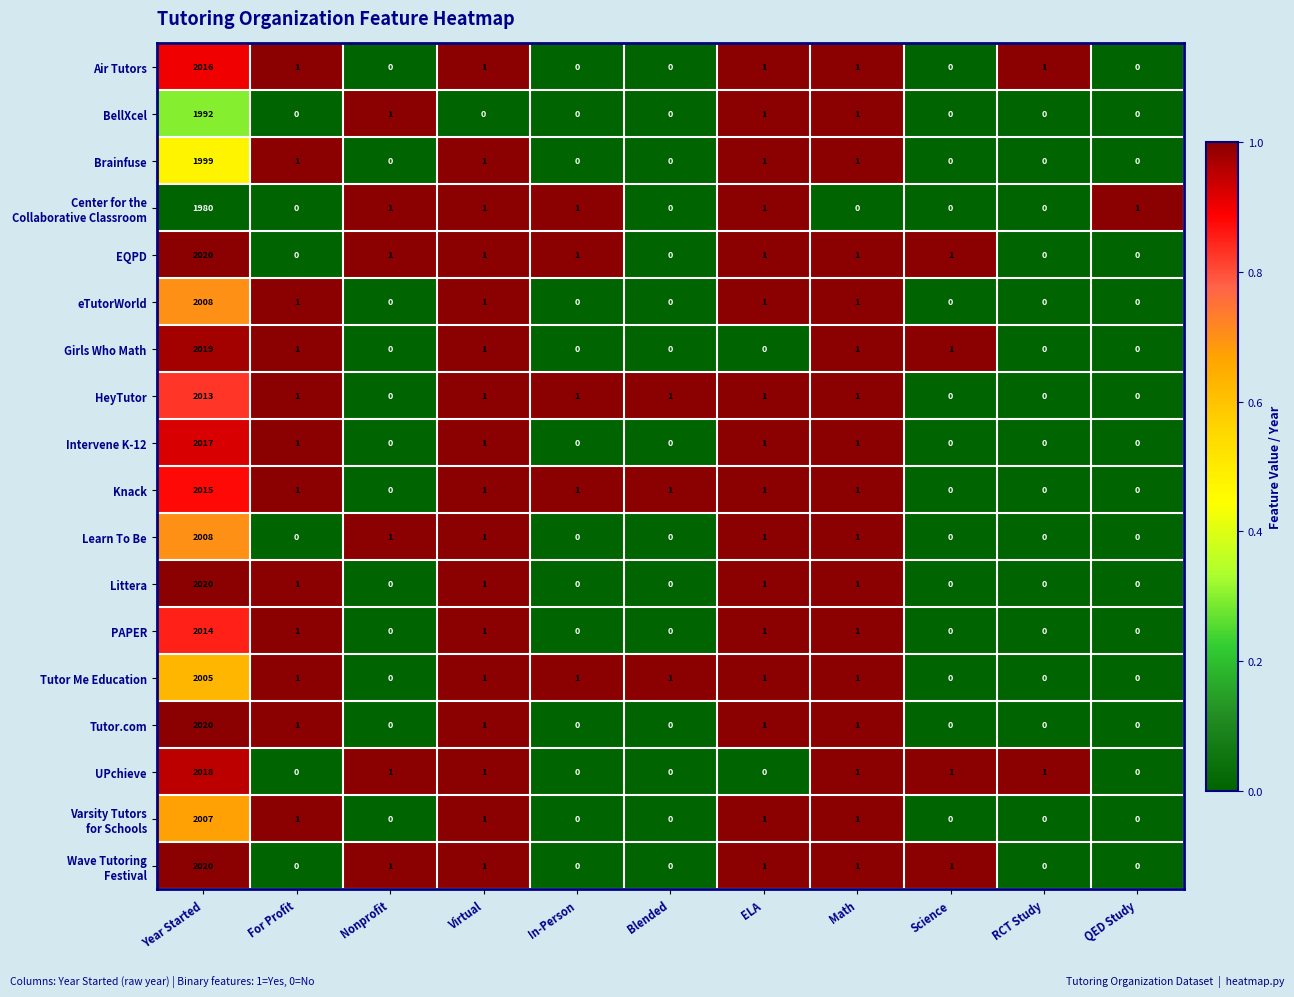

The value of PAPER at Science is 1364. True or false?

False